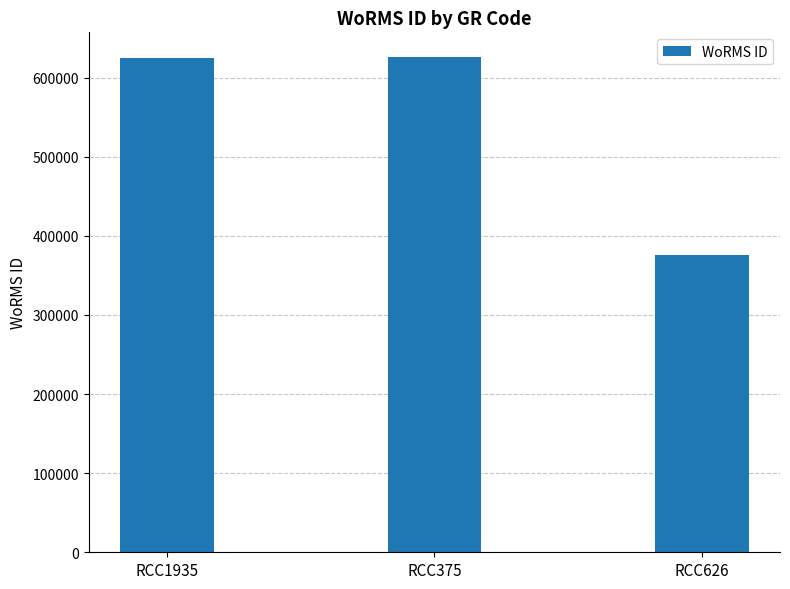

True or false: the data shows 624507 at RCC1935.

True